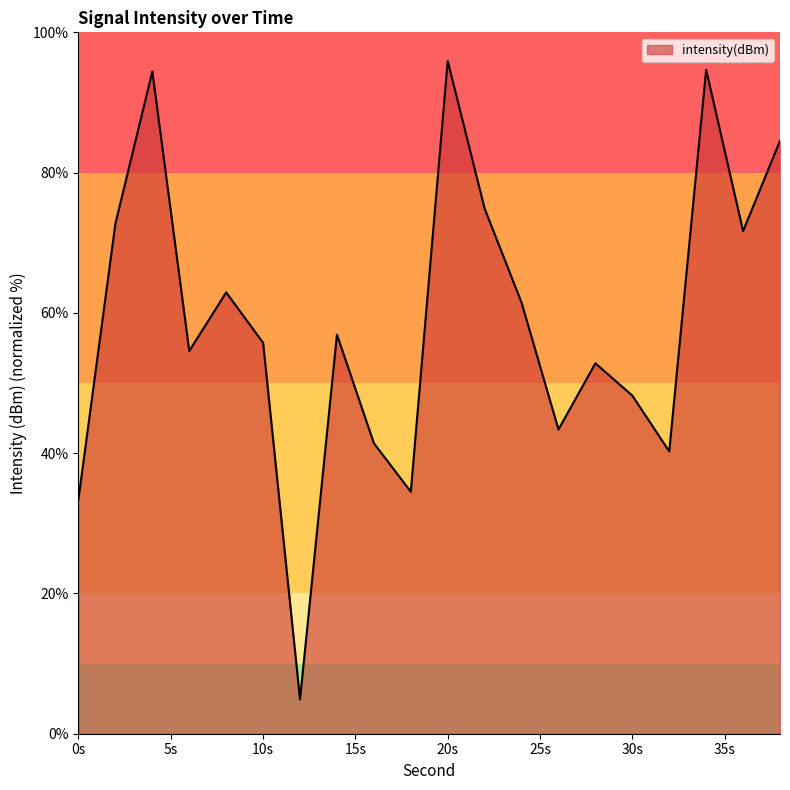

What is the smallest value displayed?

4.9